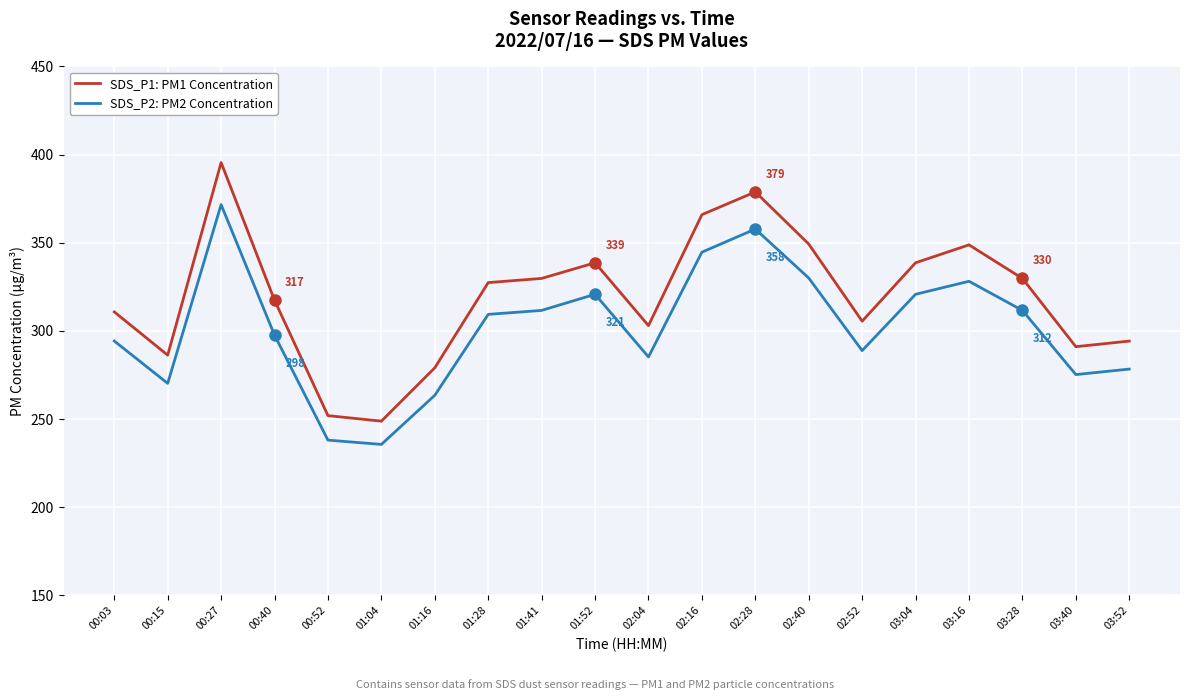

Between 01:16 and 01:52, which series saw the biggest shift?

SDS_P1: PM1 Concentration